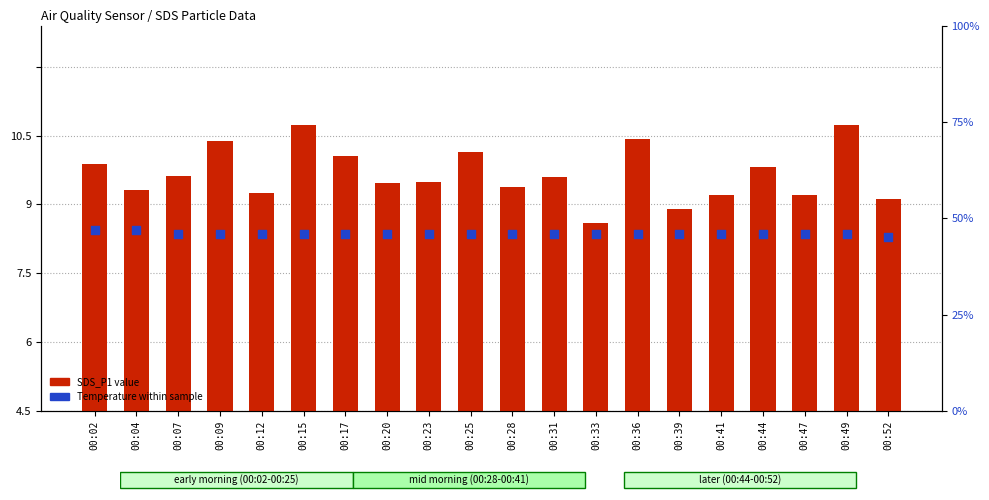

At which category is the sum across all series the highest?

00:15